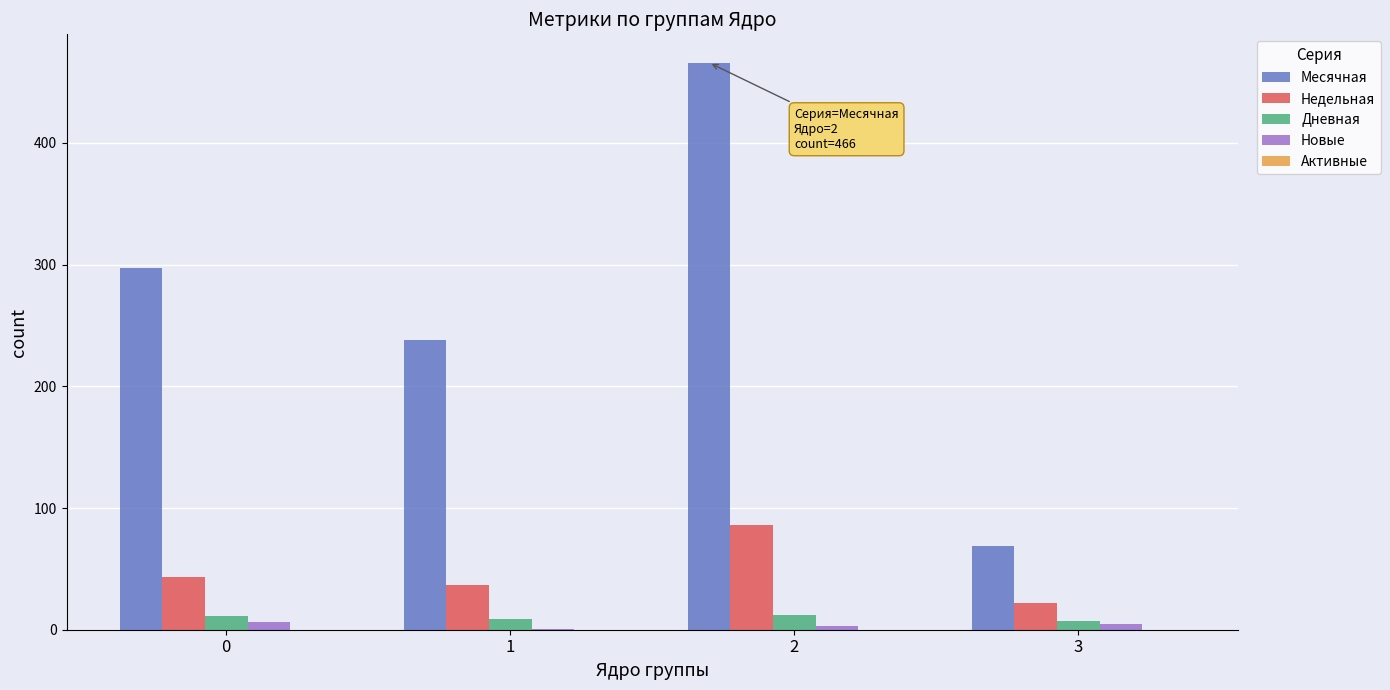

What is the maximum value shown in the chart?

466